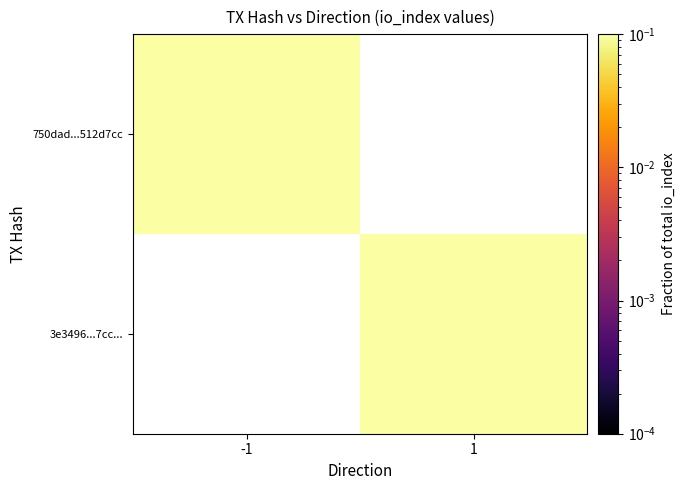

How many positive values does the 3e3496...7cc... series have?

1